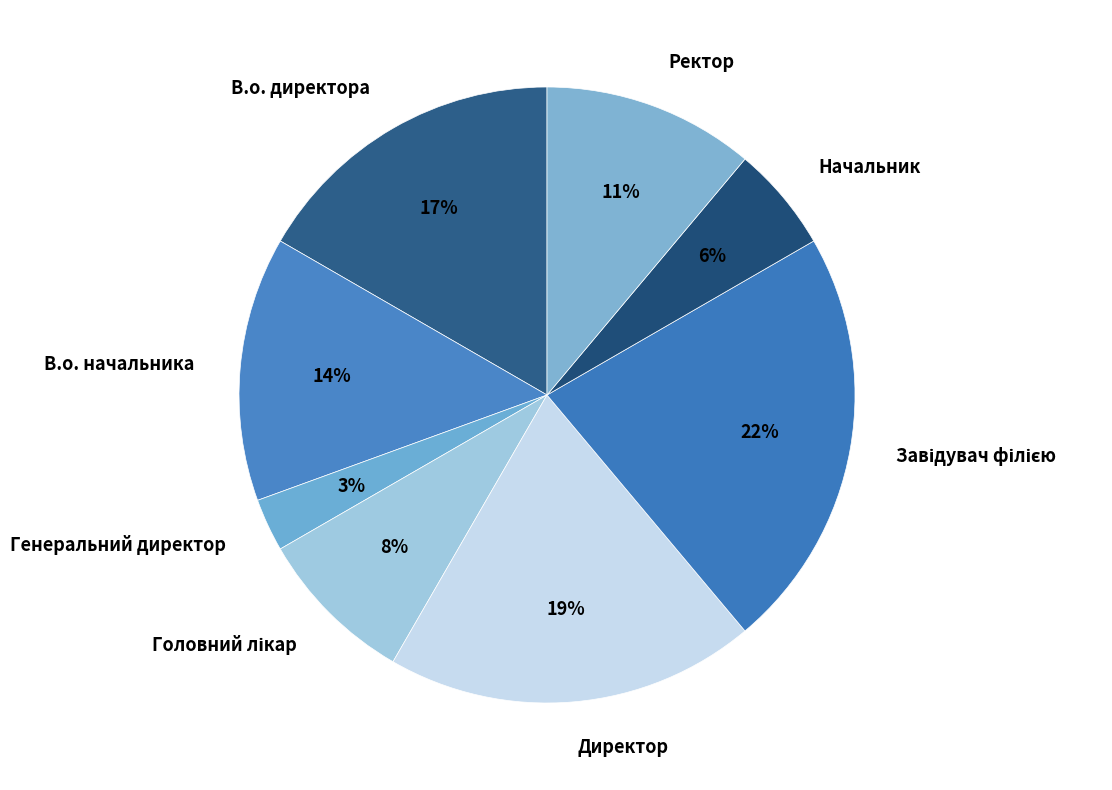

Between Ректор and В.о. директора, which is larger?

В.о. директора